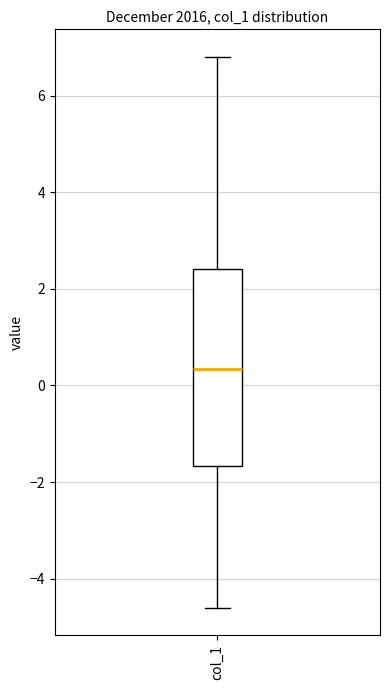

Where is the lower edge of the box for col_1 on the y-axis? The values are not printed on the chart, so give them approximately, as read against the axis.

-1.6